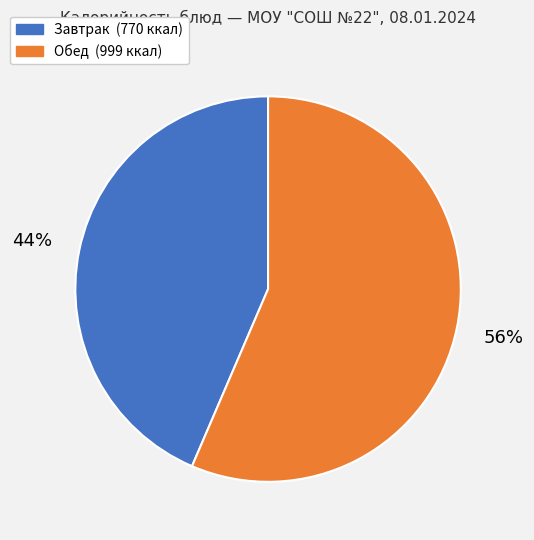

To the nearest percent, what is the average slice percentage?

50%